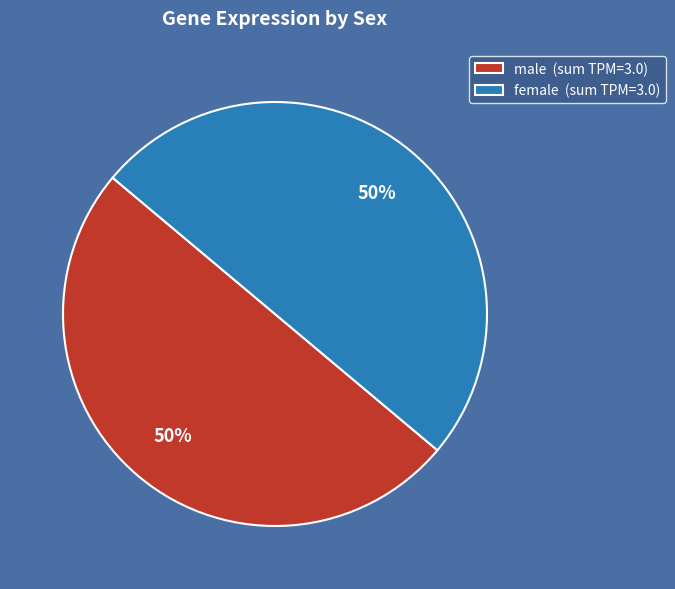

What percentage is the male slice, to the nearest percent?

50%